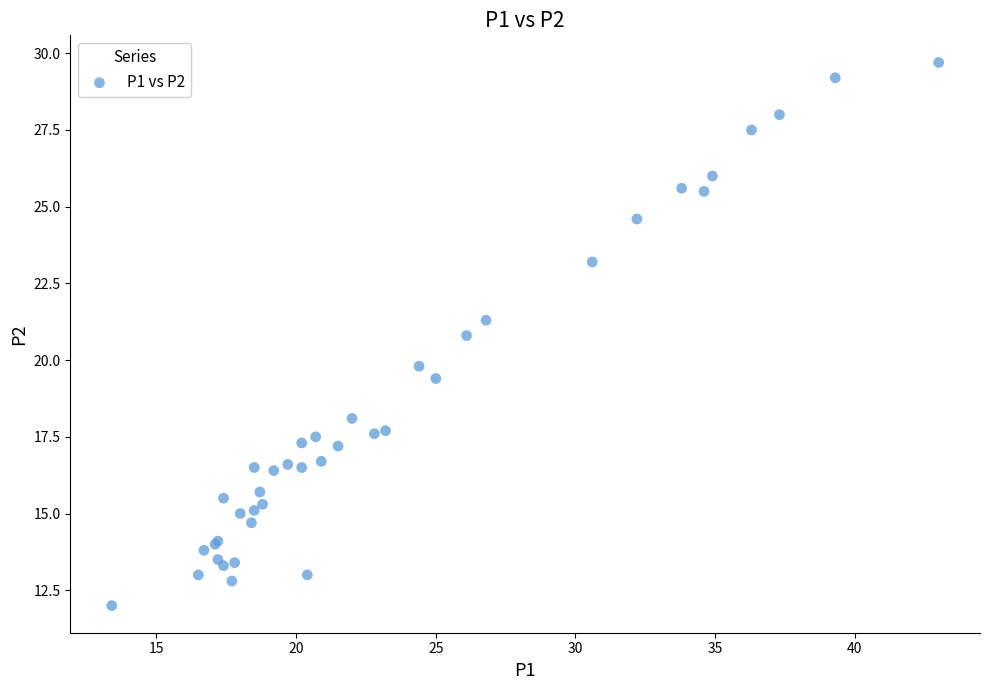

What Y value in the scatter plot is closest to 20?

19.8